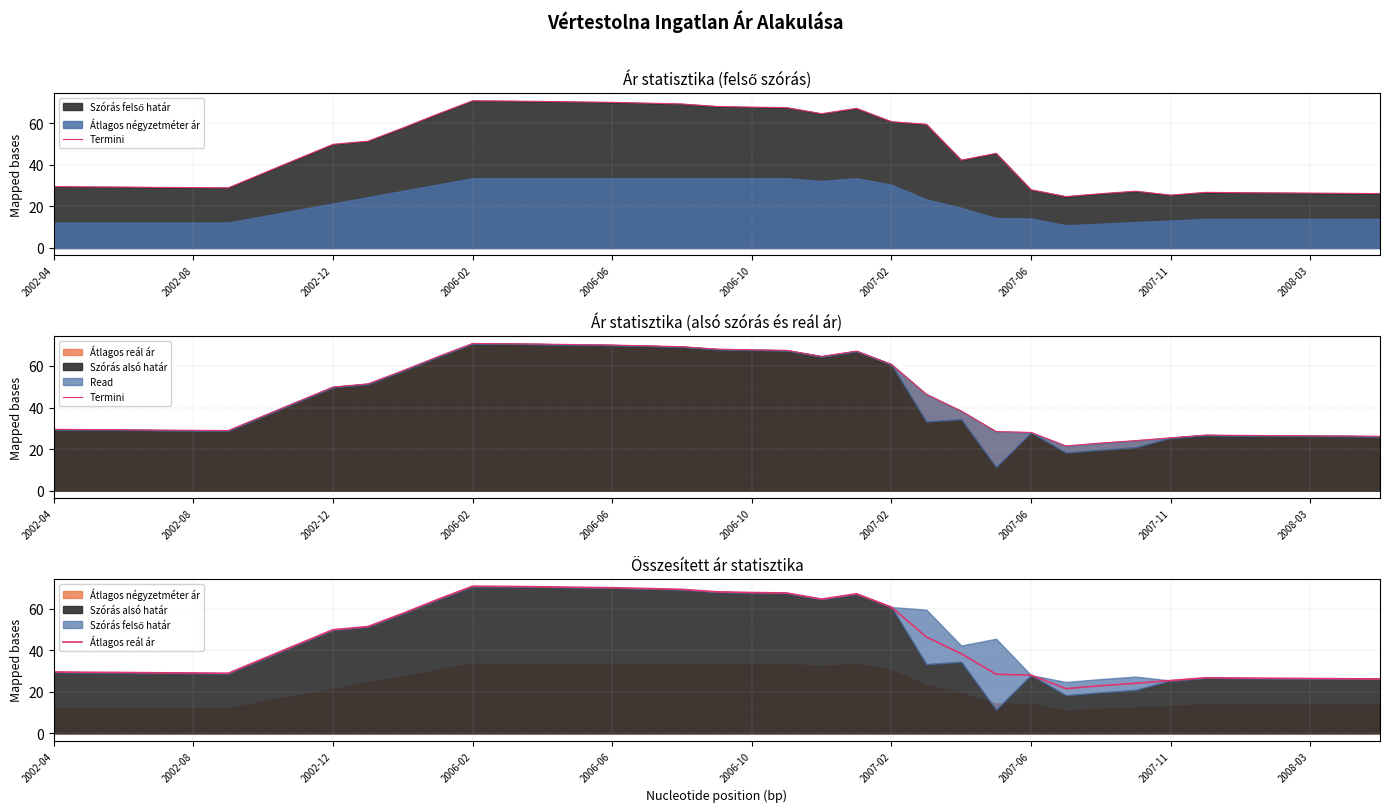

What is the sum of all Átlagos reál ár values?

1759.2